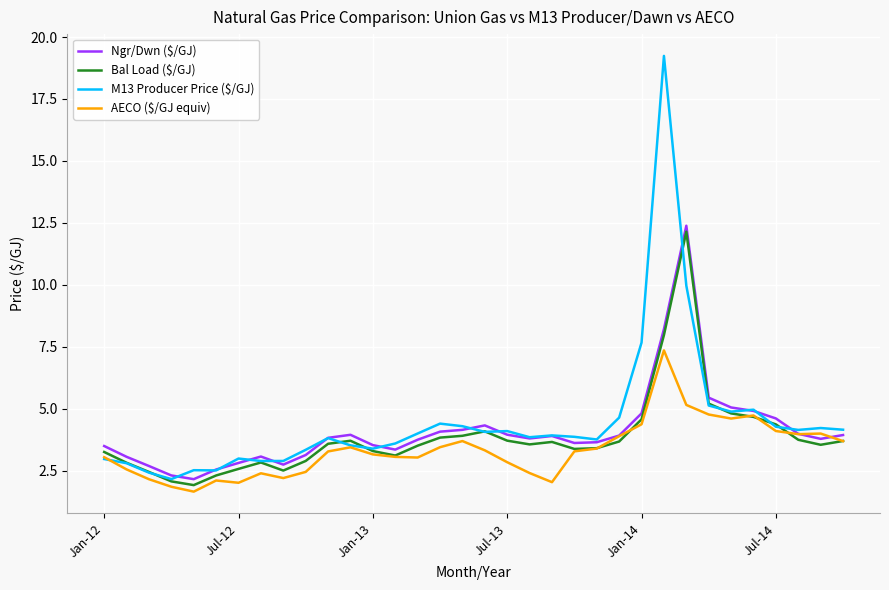

What is the lowest value of the AECO ($/GJ equiv) series?

1.7